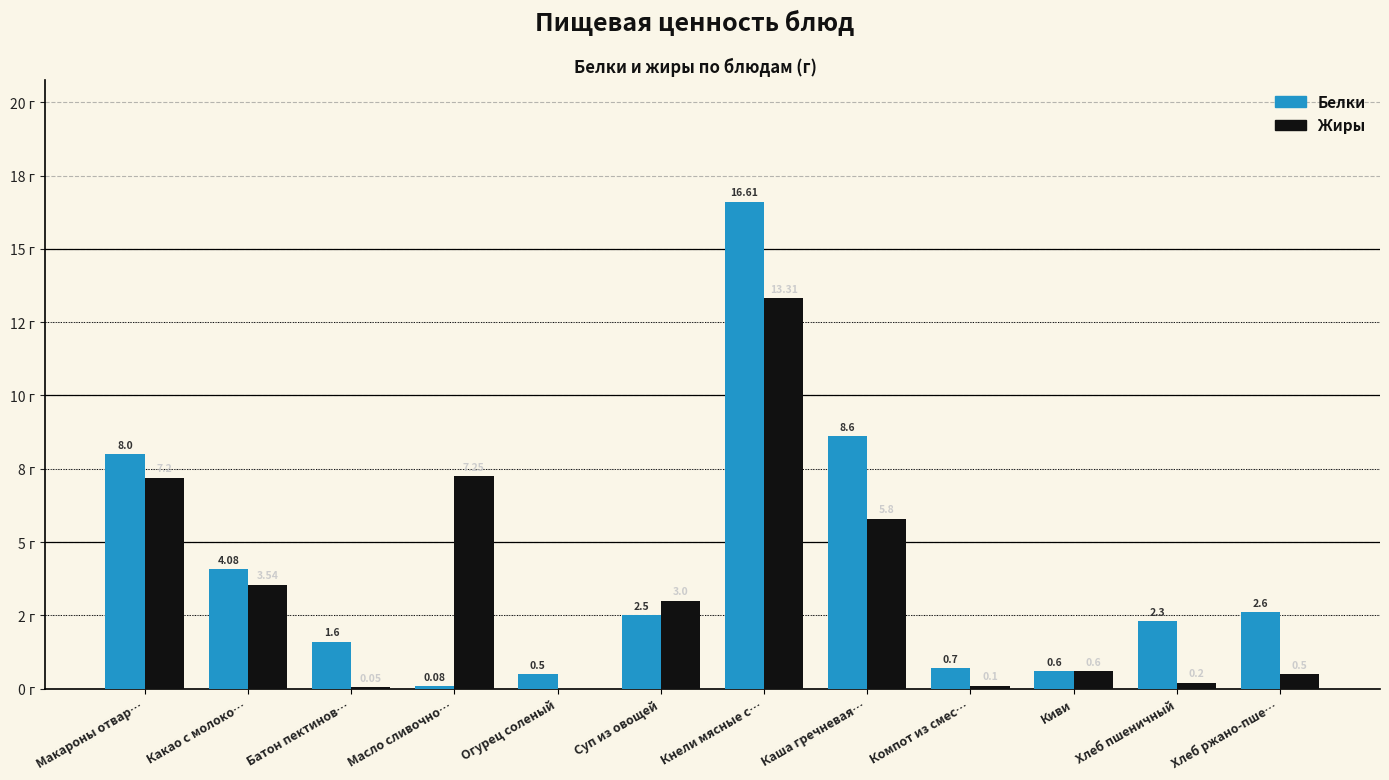

What is the value of the Белки bar at the 7th from the left?

16.6